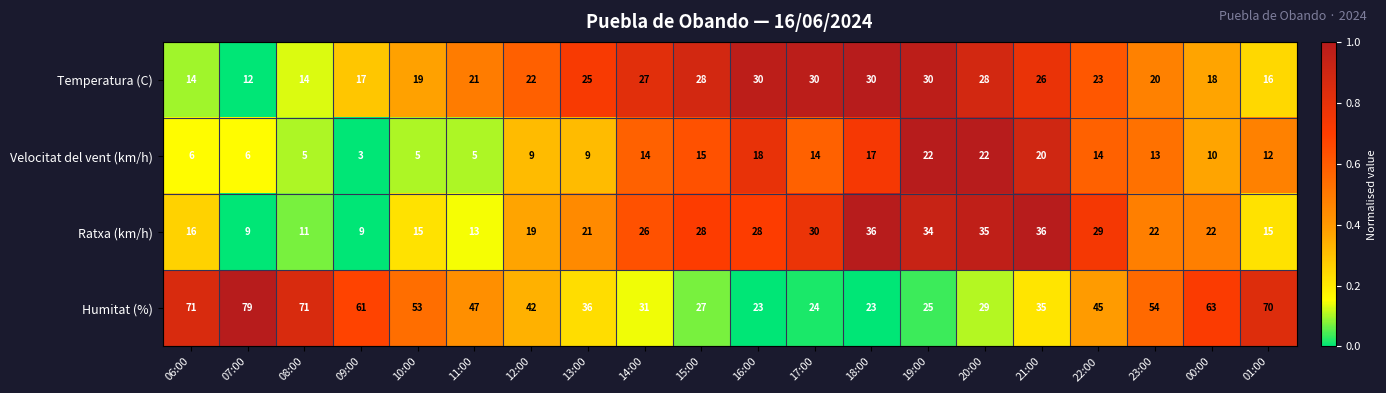

List the series in order of their peak value, lowest first.

Velocitat del vent (km/h), Temperatura (C), Ratxa (km/h), Humitat (%)